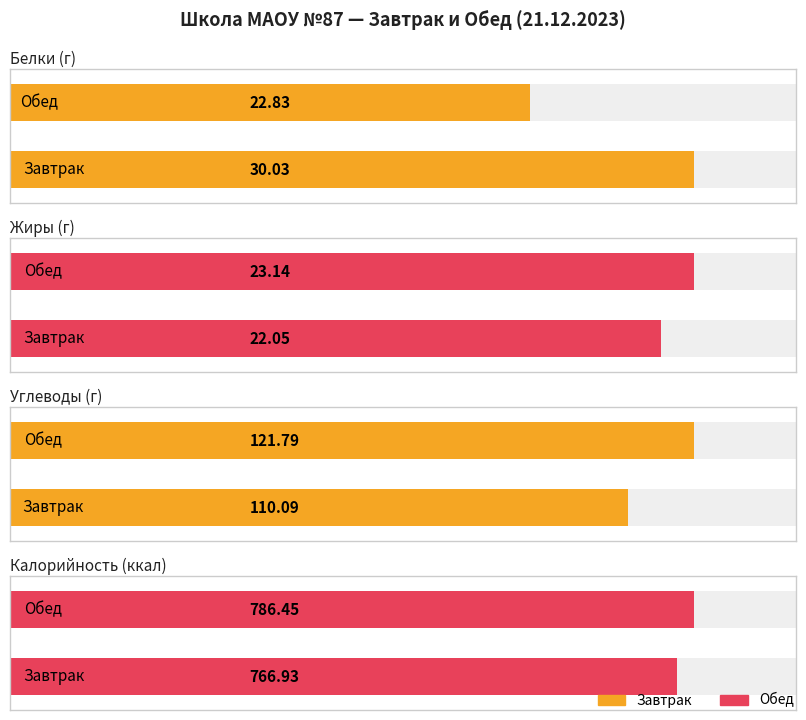

Reading left to right, list all the values displayed in this chart.

Белки: 30.0	22.8
Жиры: 22.1	23.1
Углеводы: 110.1	121.8
Калорийность: 766.9	786.5